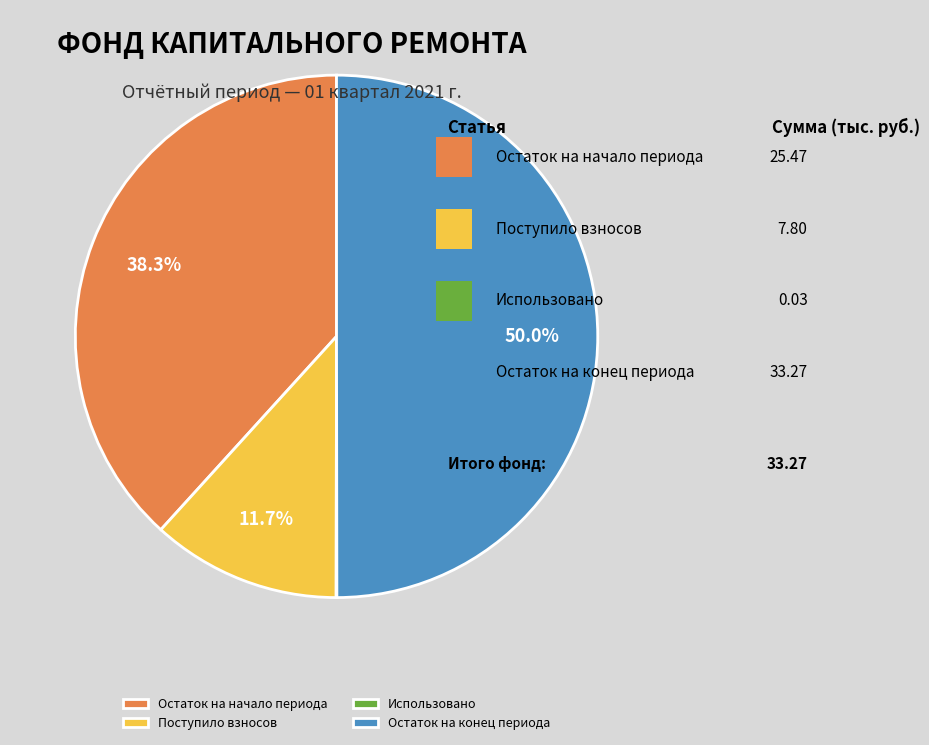

To the nearest percent, what is the combined percentage of Поступило взносов and Остаток на конец периода?

62%